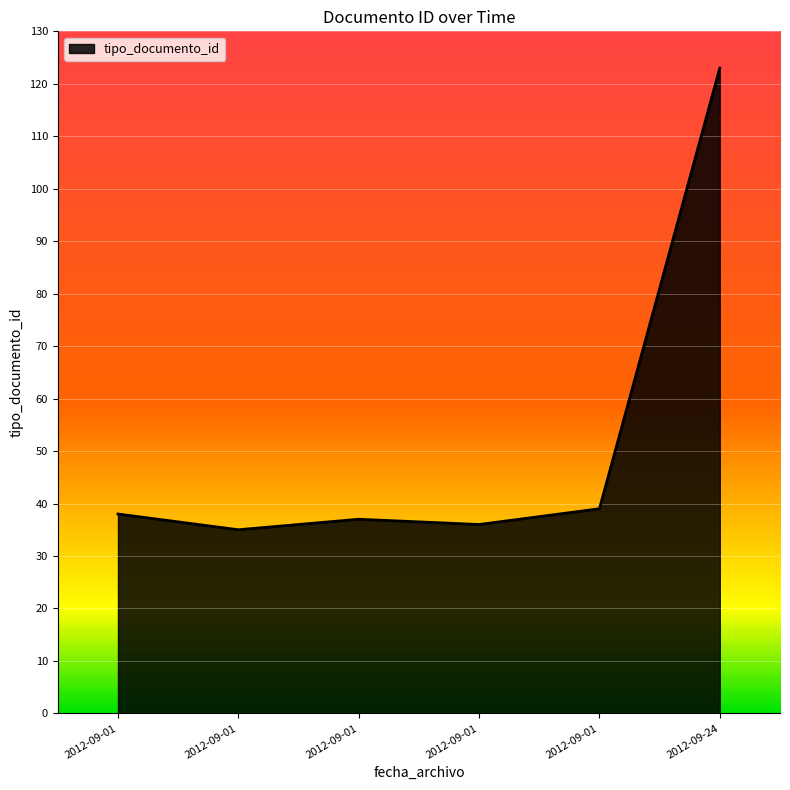

How many categories are shown in the chart?

6